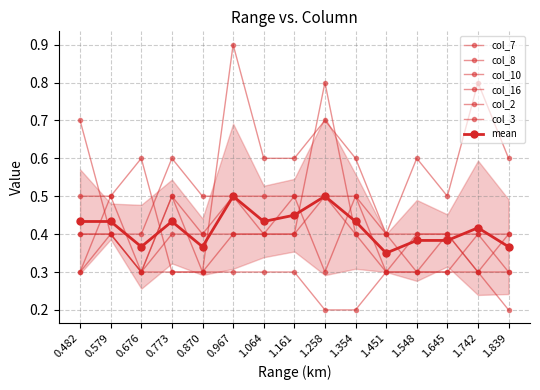

How many interior local peaks does the col_7 series have?

1